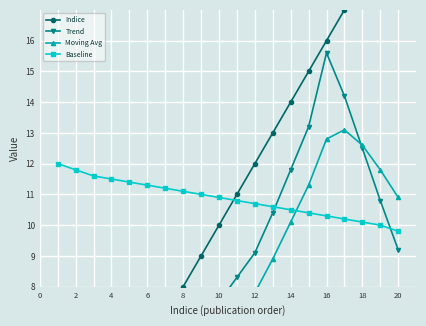

Which category has the lowest value in the Baseline series?

20